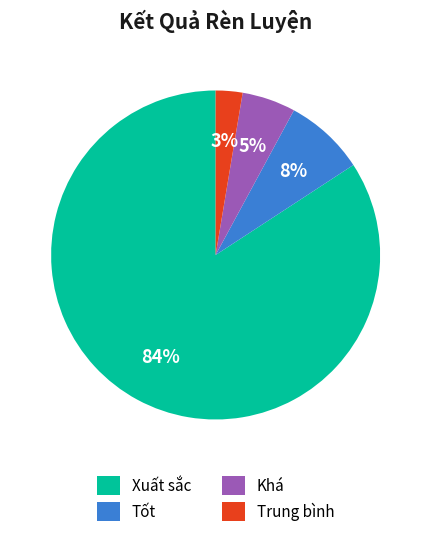

Which has a higher value, Xuất sắc or Khá?

Xuất sắc